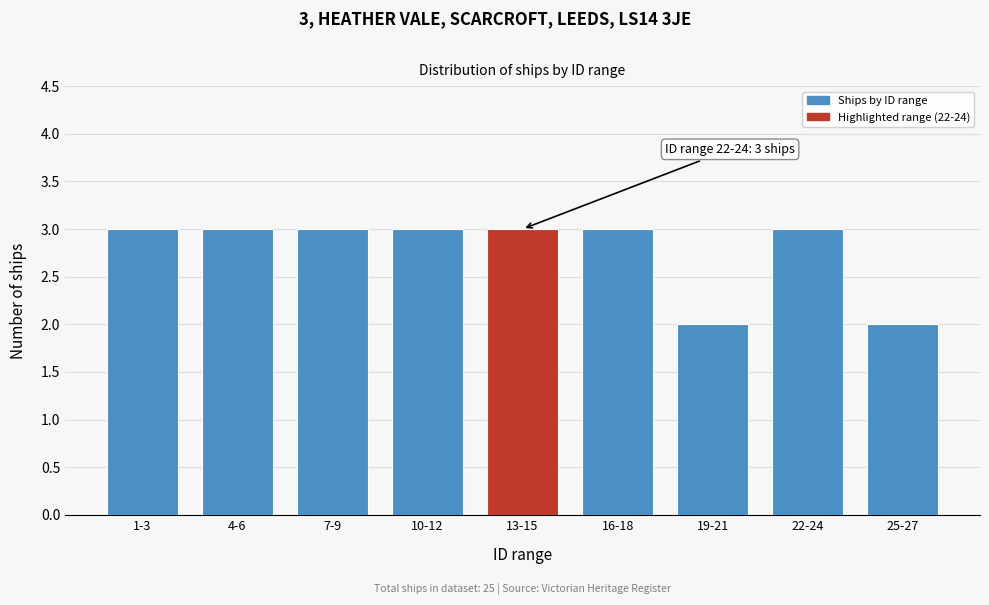

Reading left to right, extract all data points from this chart.

3	3	3	3	3	3	2	3	2